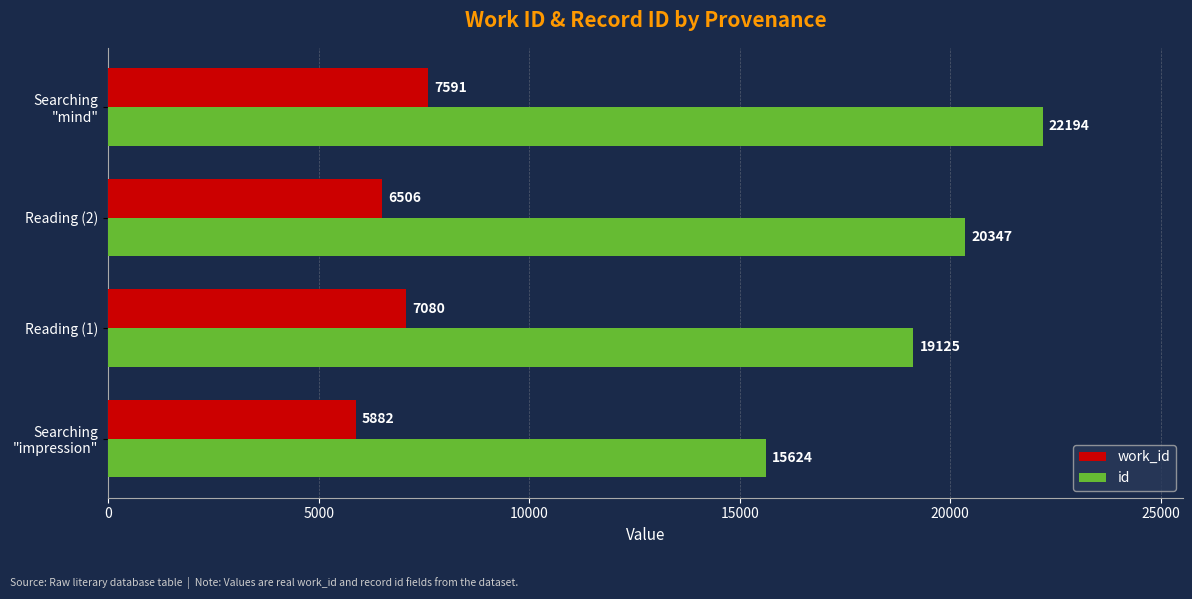

Count the number of data series in this chart.

2